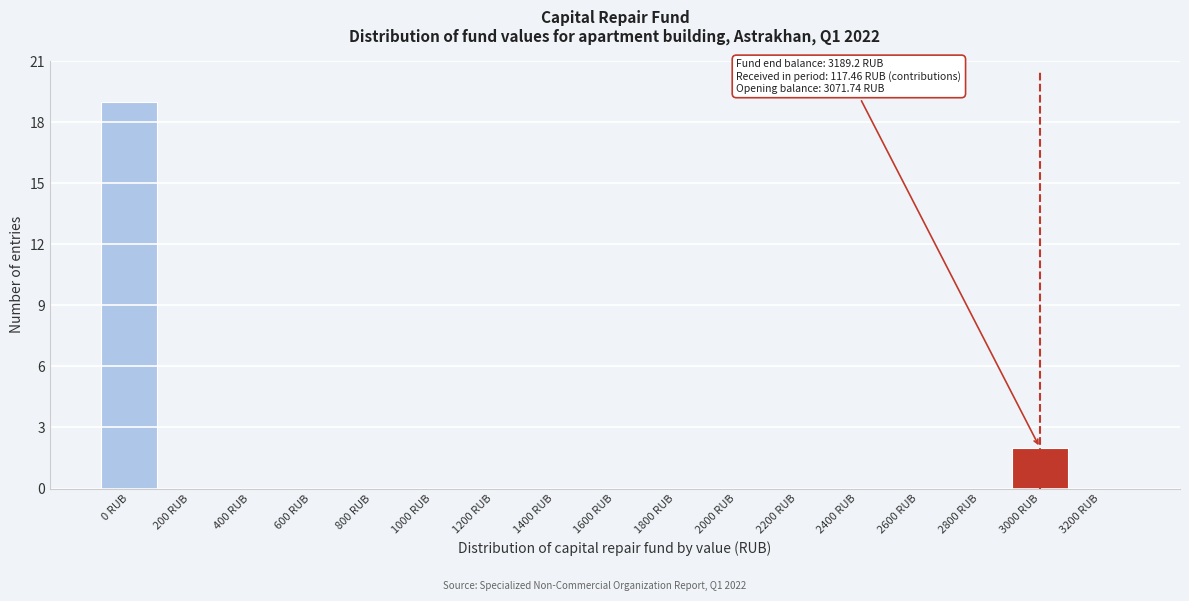

Reading left to right, transcribe all the data shown in this chart.

0 RUB=19	200 RUB=0	400 RUB=0	600 RUB=0	800 RUB=0	1000 RUB=0	1200 RUB=0	1400 RUB=0	1600 RUB=0	1800 RUB=0	2000 RUB=0	2200 RUB=0	2400 RUB=0	2600 RUB=0	2800 RUB=0	3000 RUB=2	3200 RUB=0